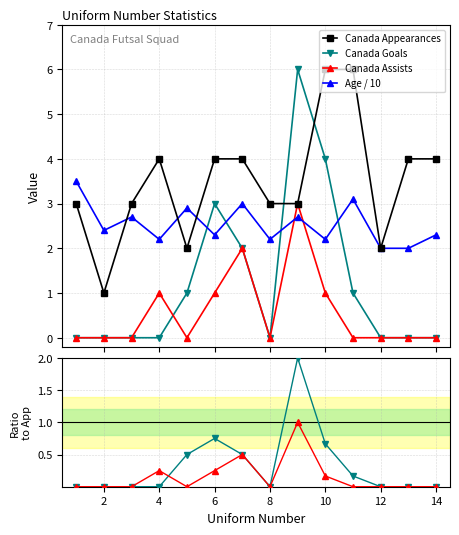

What is the highest value of the Canada Appearances series?

6.0